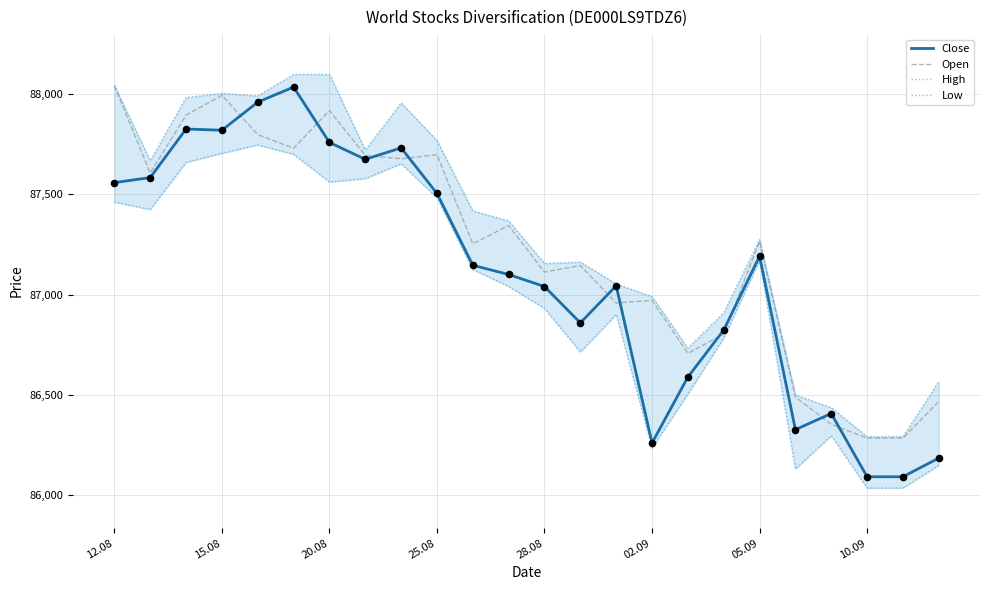

What is the lowest value of the Close series?

86093